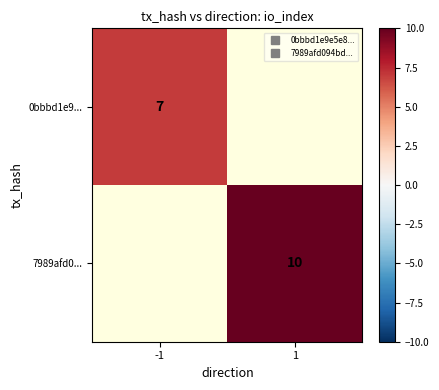

Rank the categories by 7989afd0... value from highest to lowest.

-1, 1